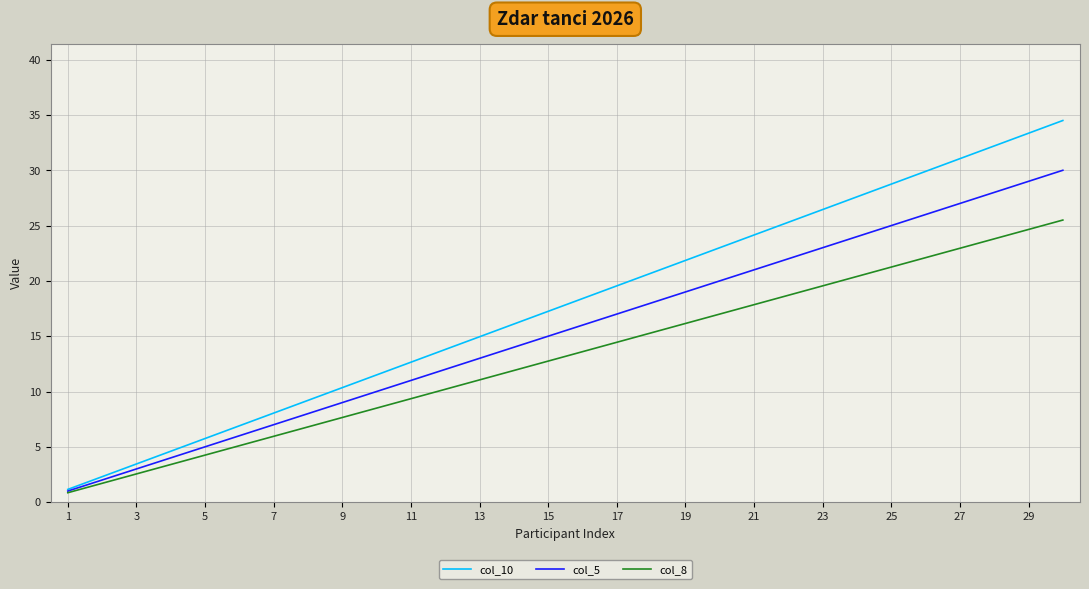

Rank the series by their maximum value, from highest to lowest.

col_10, col_5, col_8